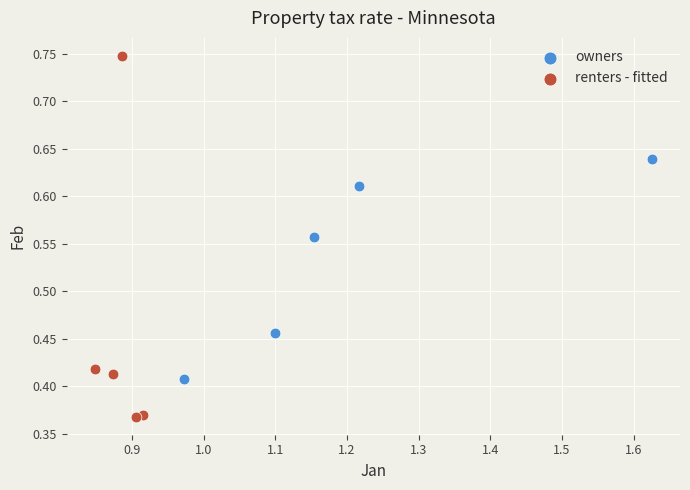

Which series has the widest spread of Y values?

renters - fitted